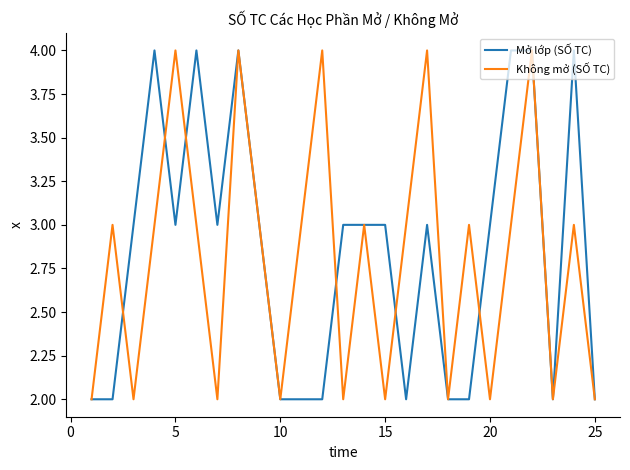

What is the maximum value for Mở lớp (SỐ TC)?

4